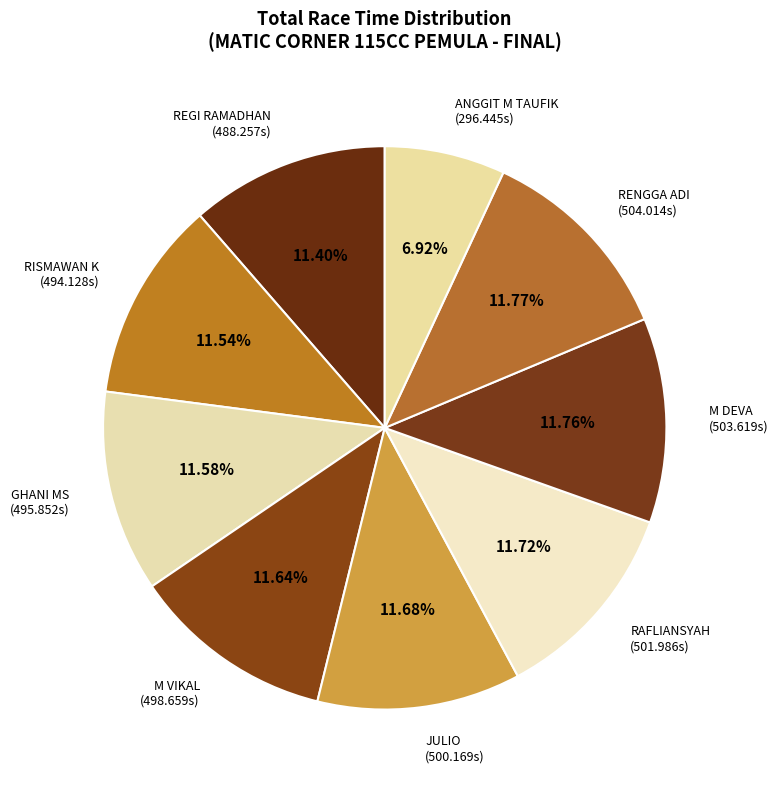

Is there any slice that represents more than half of the pie?

No